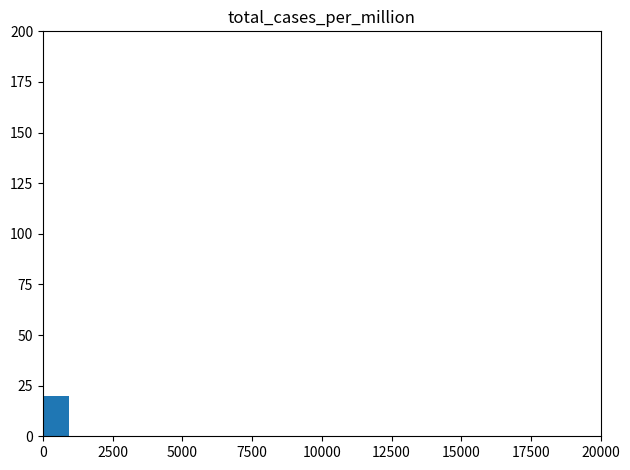

What is the greatest value displayed?

20